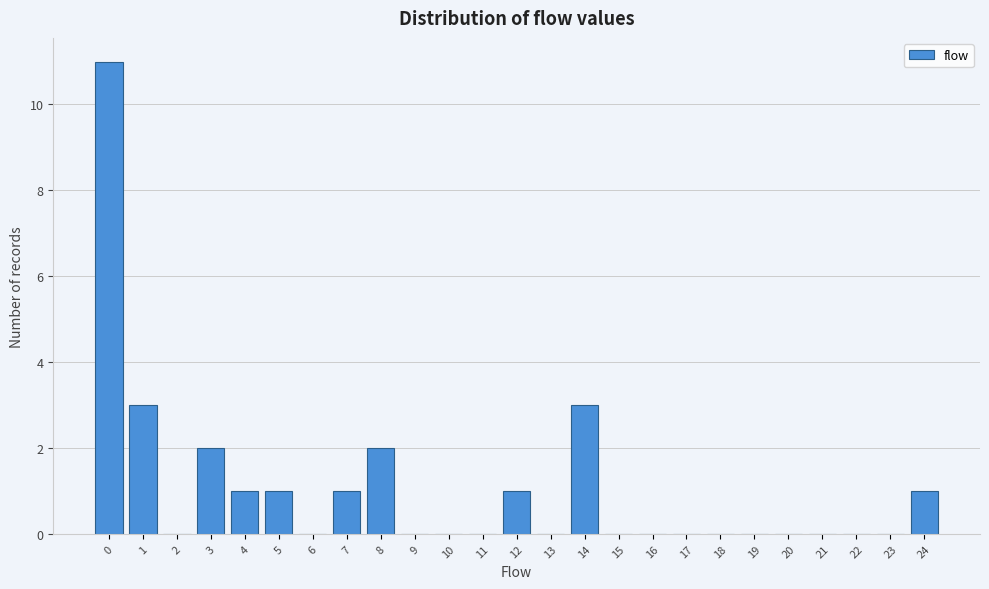

What is the height of the bar covering 7.5 to 8.5 on the x-axis? The values are not printed on the chart, so give them approximately, as read against the axis.

2